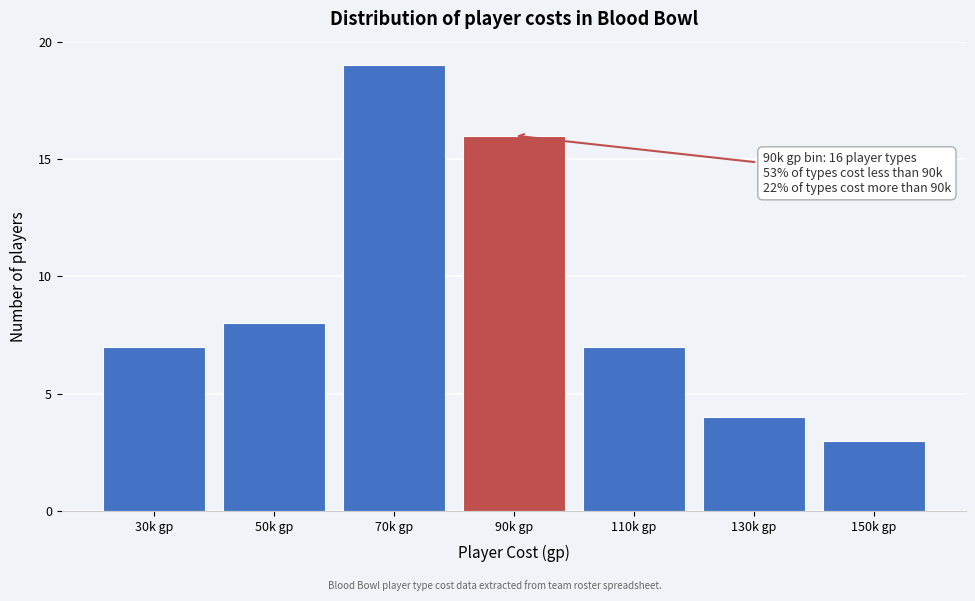

Reading right to left, list all the values displayed in this chart.

3	4	7	16	19	8	7